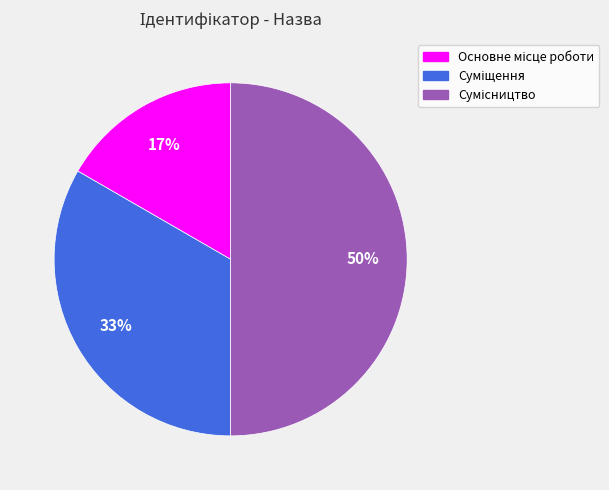

To the nearest percent, what is the average slice percentage?

33%